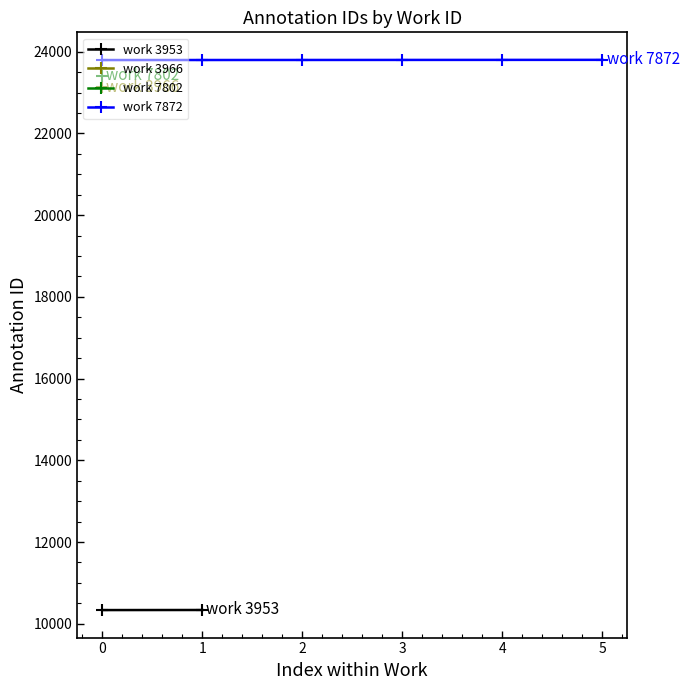

Is it true that the value at 2 is 34049?

False